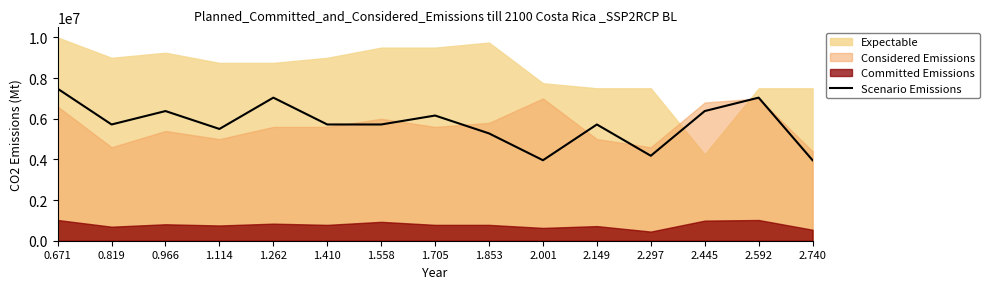

What position from the left is 1.705?

8